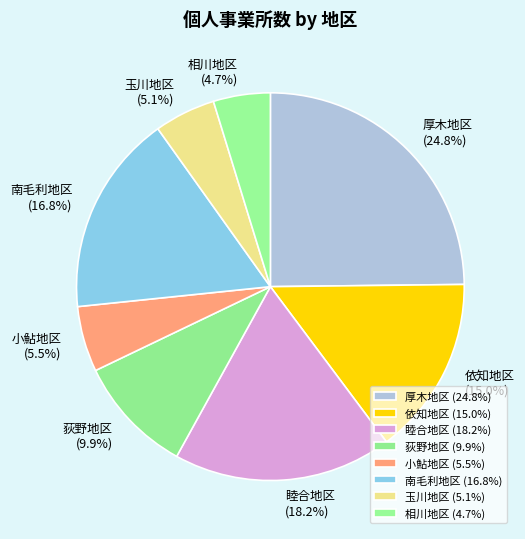

What is the ratio of the value at 玉川地区 to the value at 荻野地区?

0.5